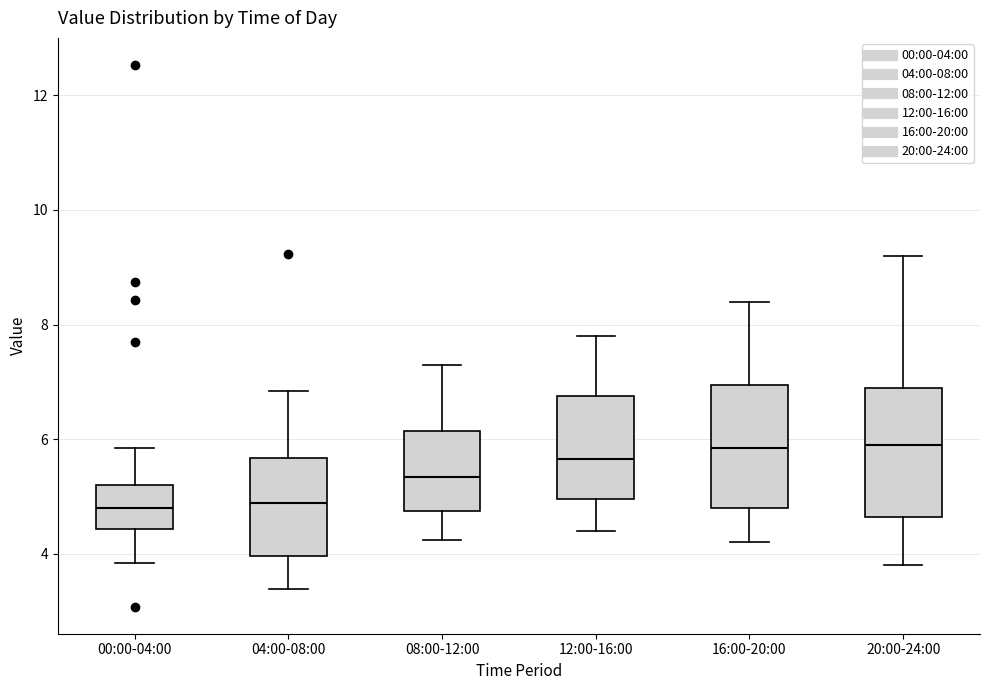

Reading left to right, read every box against the y-axis: the position of its median line, the range the box covers, and the ends of its whiskers. The values are not printed on the chart, so give them approximately, as read against the axis.

00:00-04:00: median 4.8, box 4.4 to 5.2, whiskers 3.8 to 5.8
04:00-08:00: median 4.8, box 4.0 to 5.6, whiskers 3.4 to 6.8
08:00-12:00: median 5.4, box 4.8 to 6.2, whiskers 4.2 to 7.4
12:00-16:00: median 5.6, box 5.0 to 6.8, whiskers 4.4 to 7.8
16:00-20:00: median 5.8, box 4.8 to 7.0, whiskers 4.2 to 8.4
20:00-24:00: median 6.0, box 4.6 to 7.0, whiskers 3.8 to 9.2